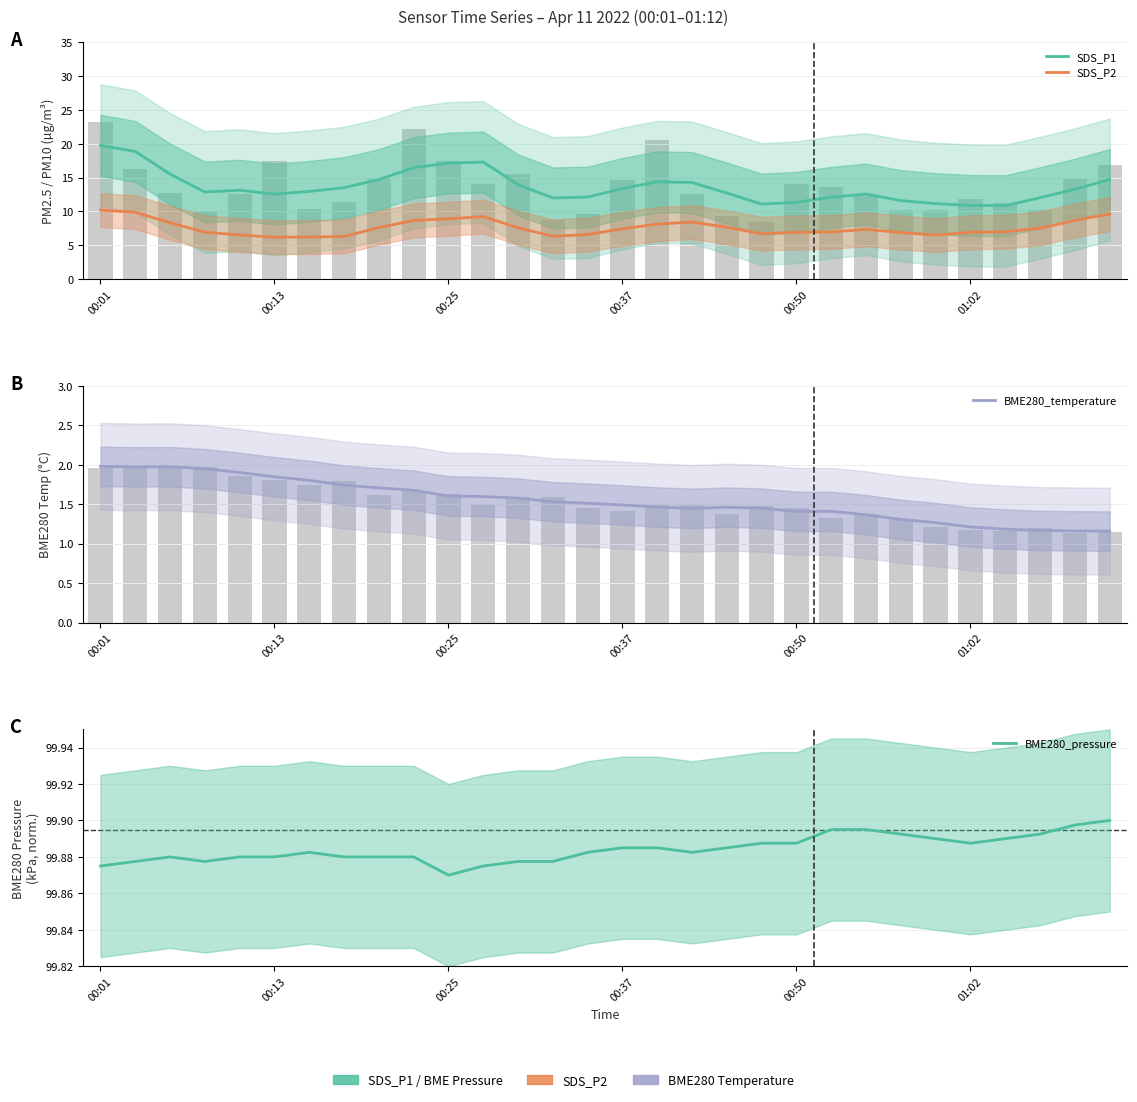

What is the difference between the highest and lowest values at 18?

98.4